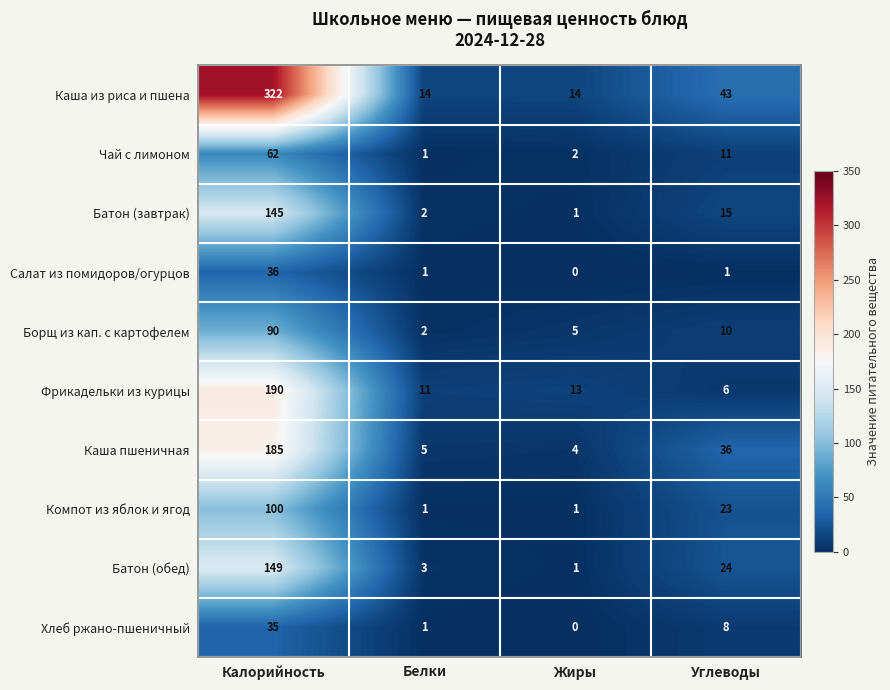

How many series are shown in this chart?

10